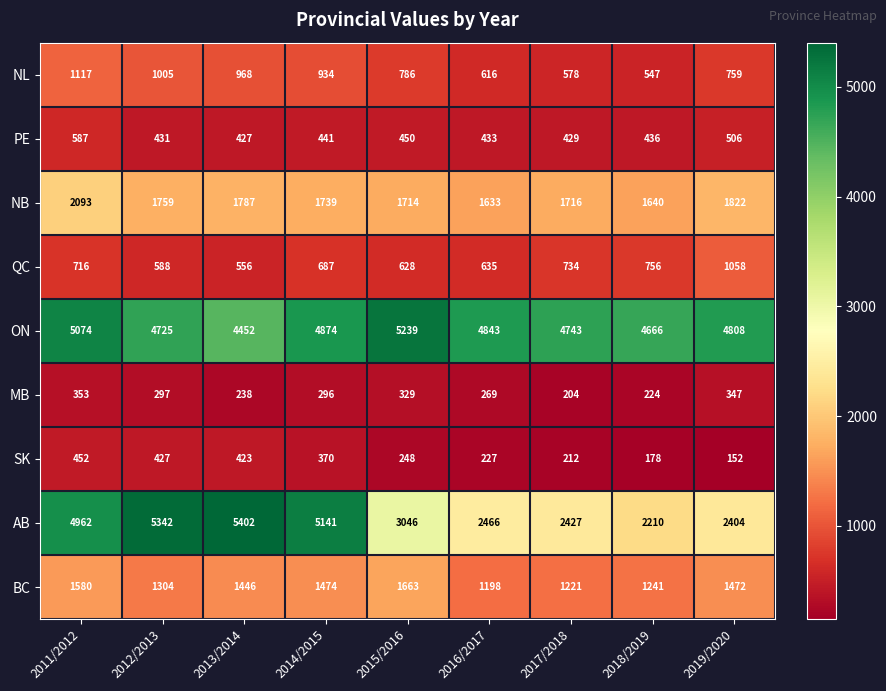

What is the sum of the QC values at 2015/2016 and 2013/2014?

1184